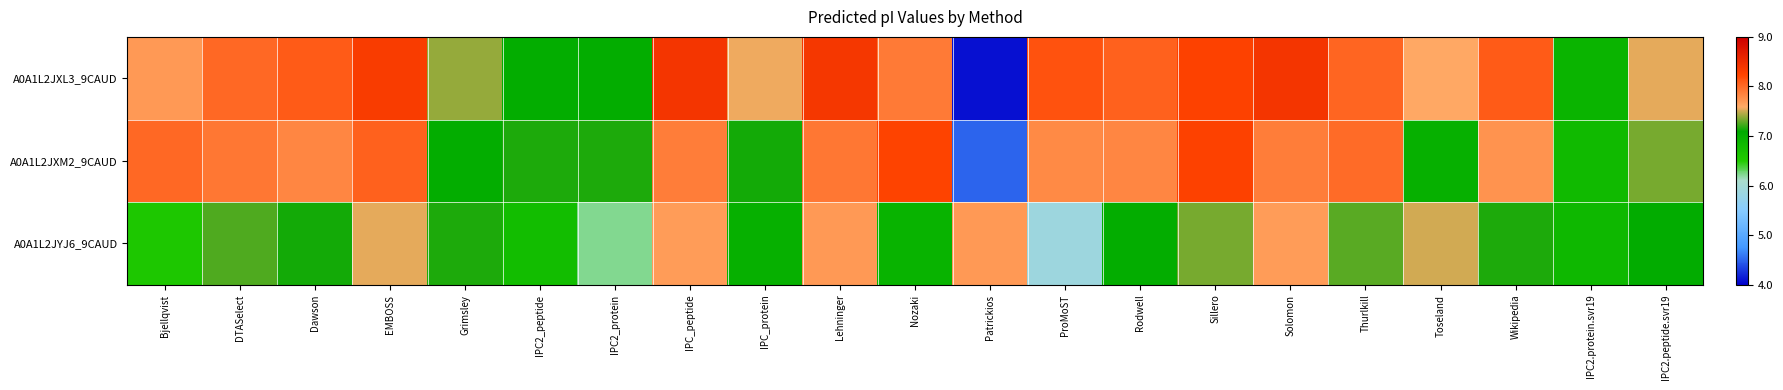

Which series has the largest total across all categories?

A0A1L2JXL3_9CAUD